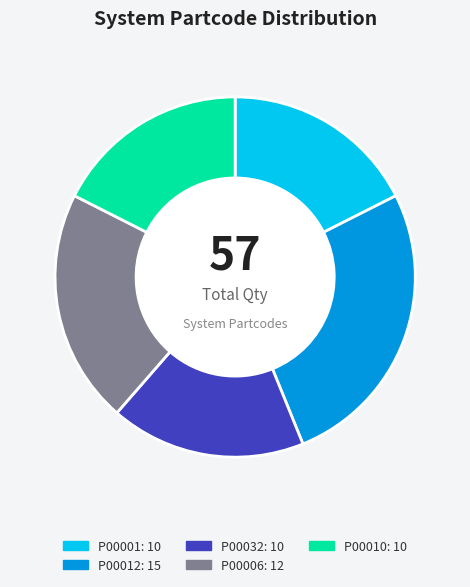

How many segments does this pie chart have?

5